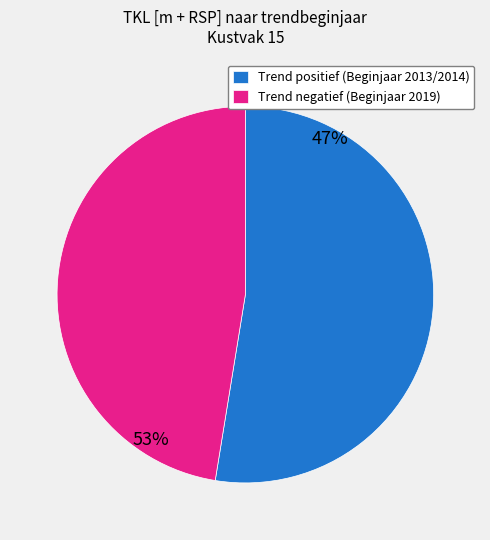

Is it true that Trend negatief (Beginjaar 2019) is 47% of the pie?

True